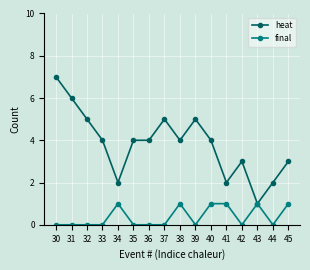

Is it true that heat equals 2 at 43?

False